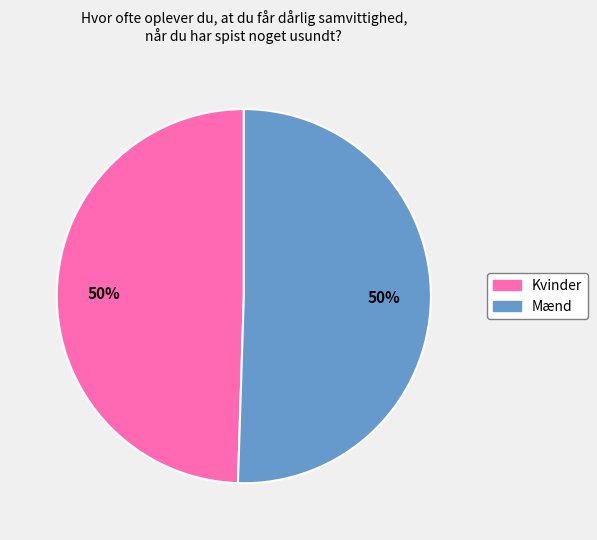

To the nearest percent, what is the average slice percentage?

50%